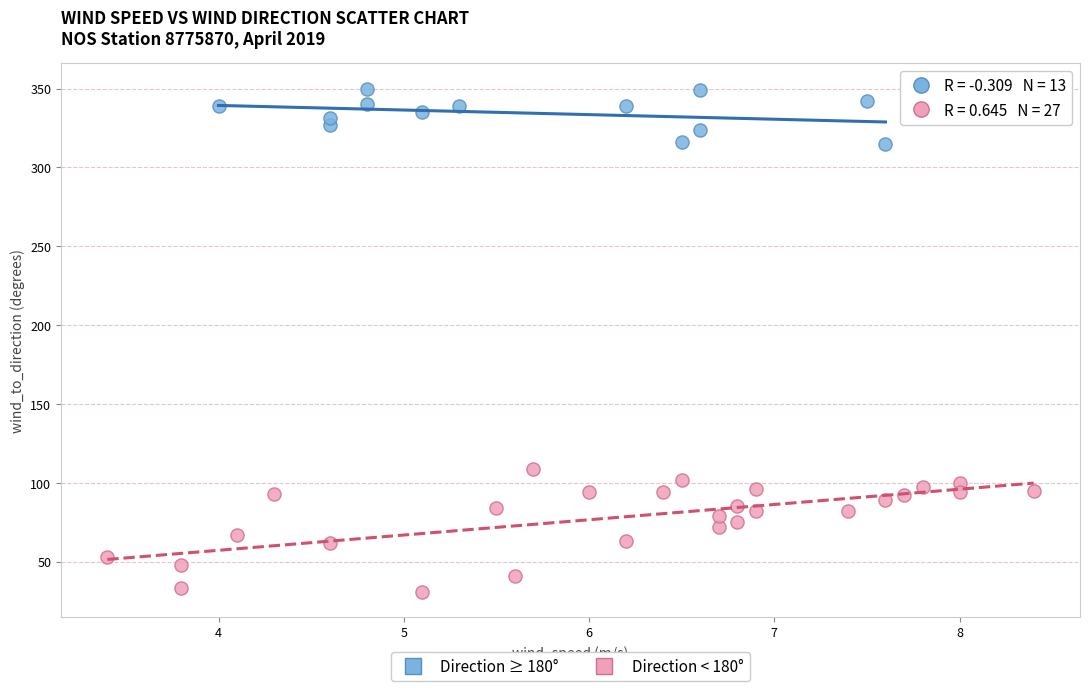

What are all the series names shown in the legend?

Direction ≥ 180°, Direction < 180°